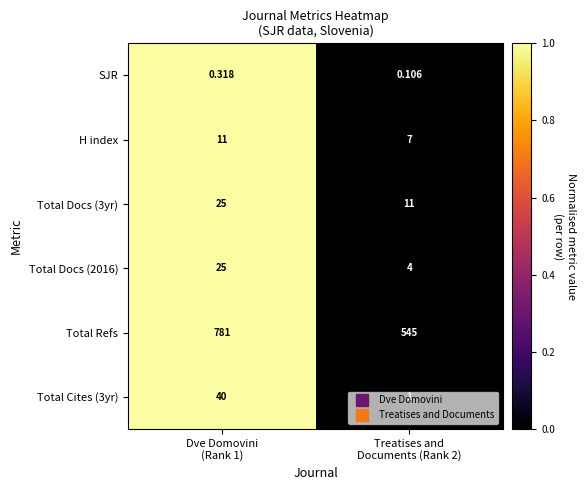

At how many categories does at least one series exceed 0?

2